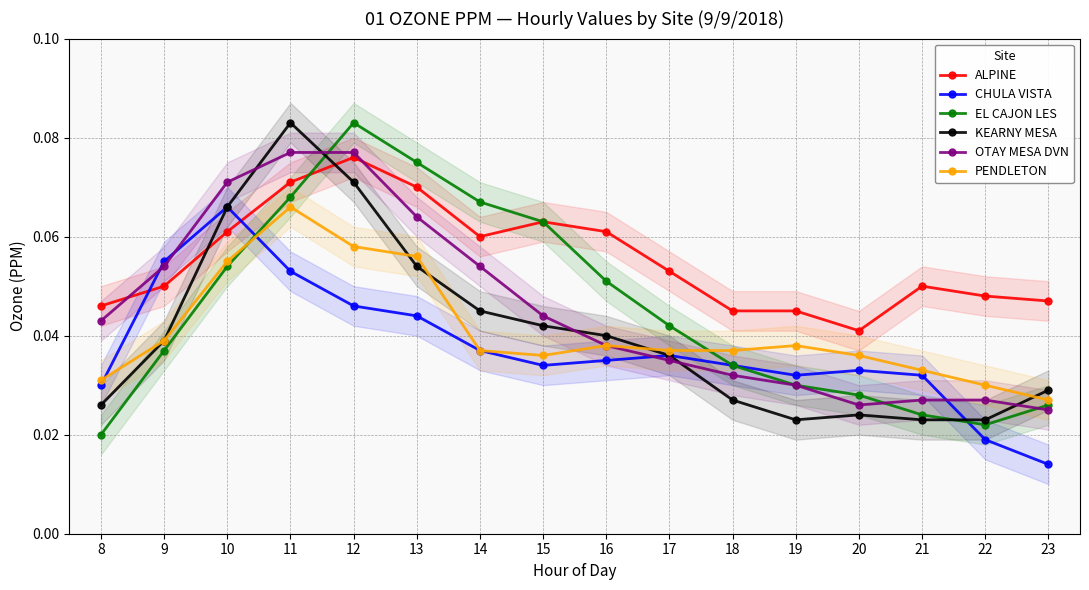

Rank the categories by OTAY MESA DVN value from highest to lowest.

11, 12, 10, 13, 9, 14, 15, 8, 16, 17, 18, 19, 21, 22, 20, 23